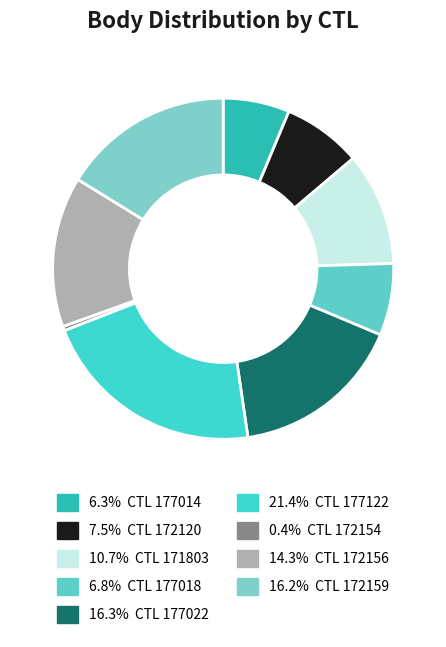

How many segments does this pie chart have?

9